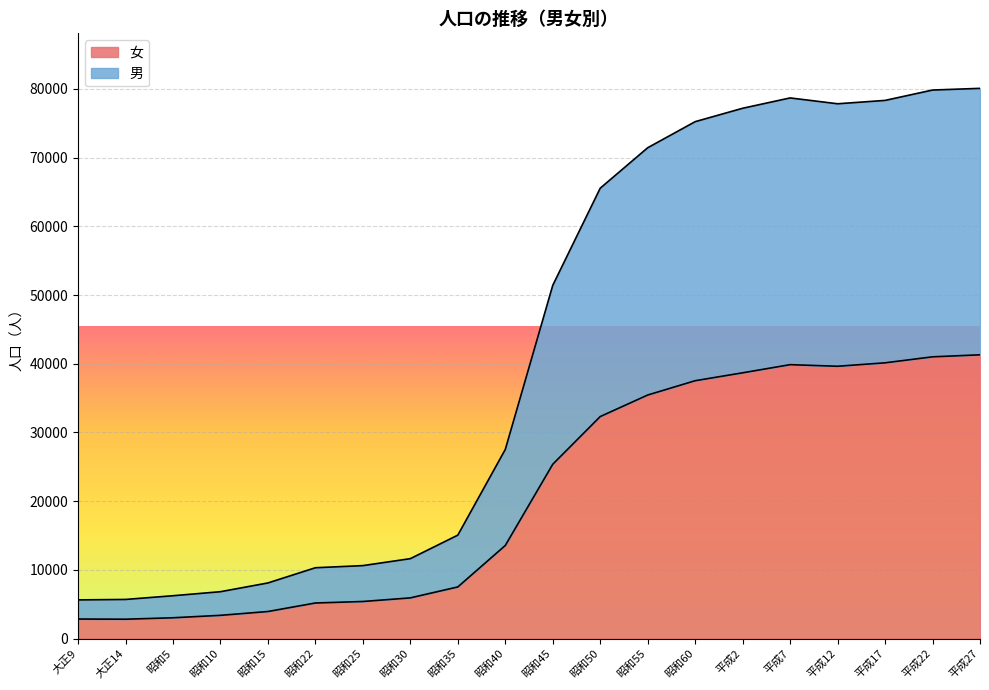

How many data points in 男 are above 51414?

9